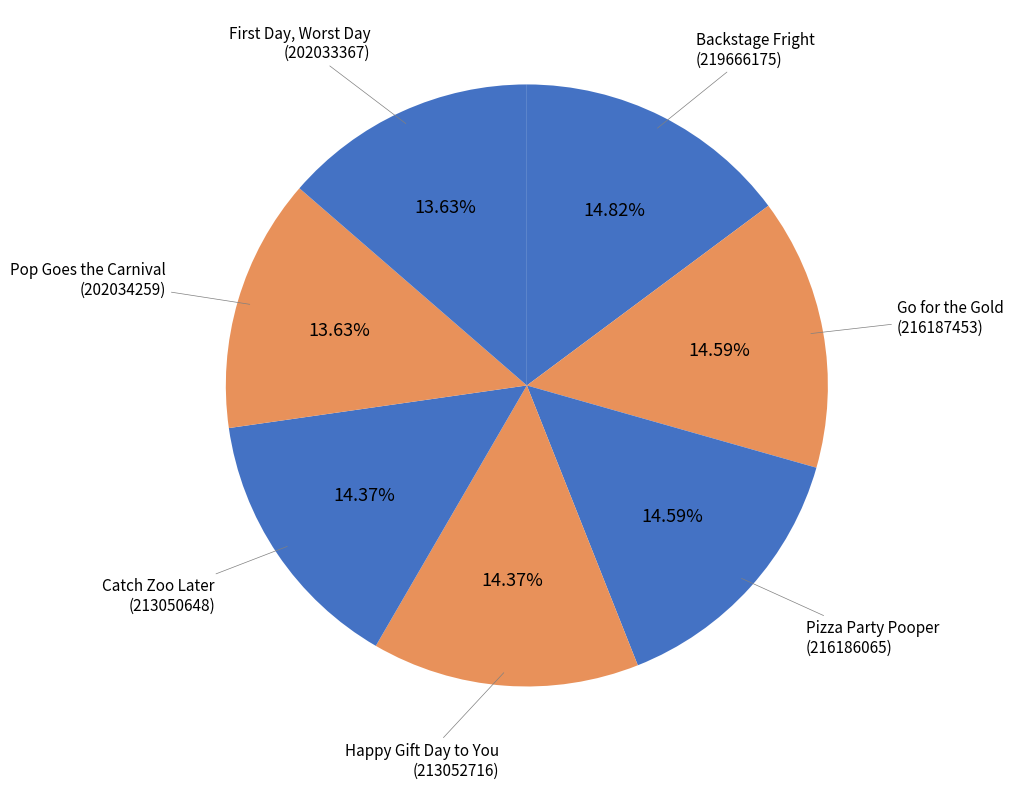

What is the smallest slice in the pie chart?

First Day, Worst Day